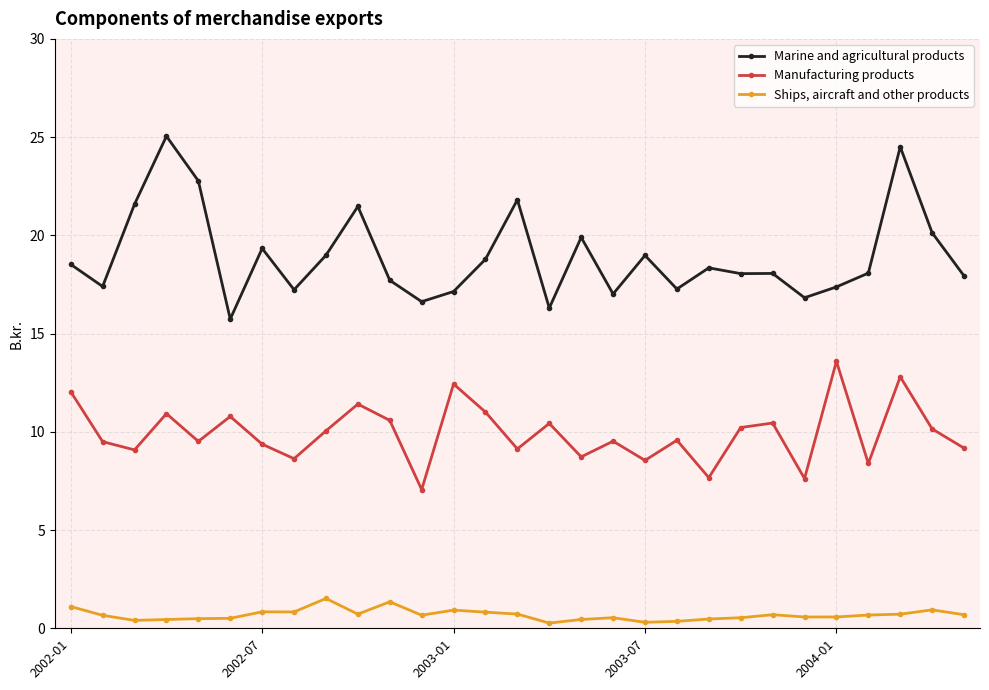

What is the greatest value displayed?

25.0